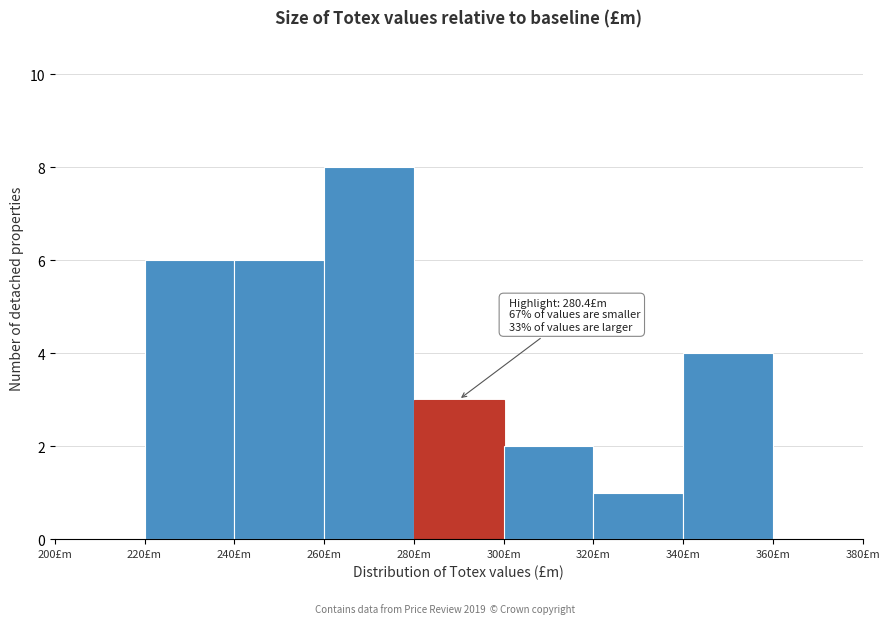

Over which range of the x-axis is the bar tallest?

260 to 280